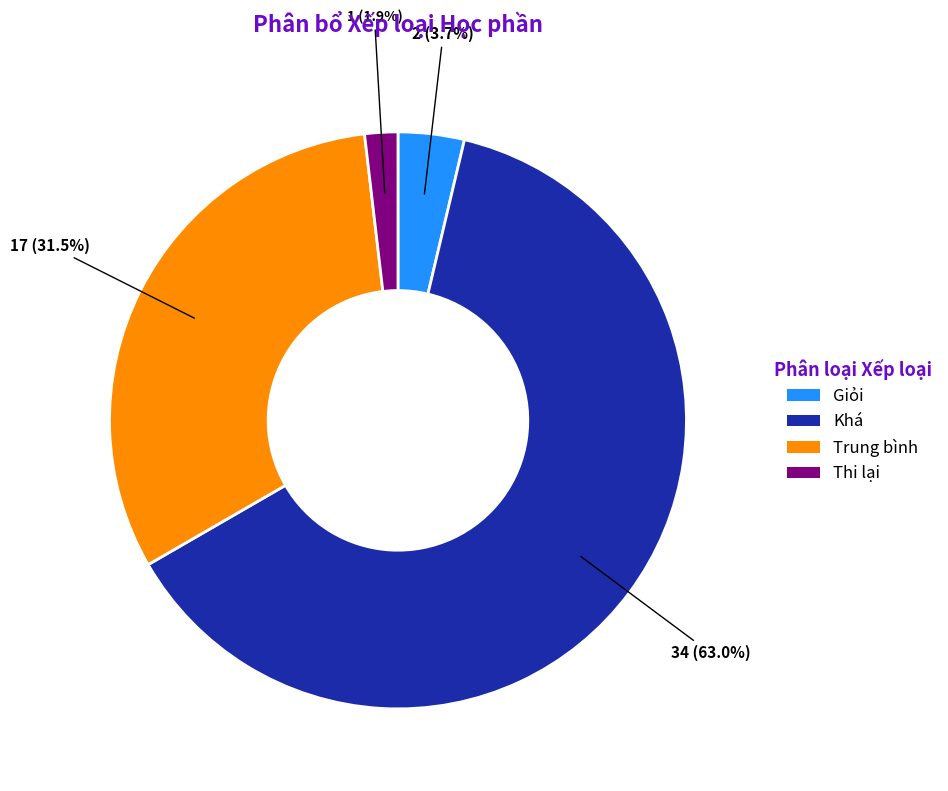

Between Khá and Trung bình, which is larger?

Khá